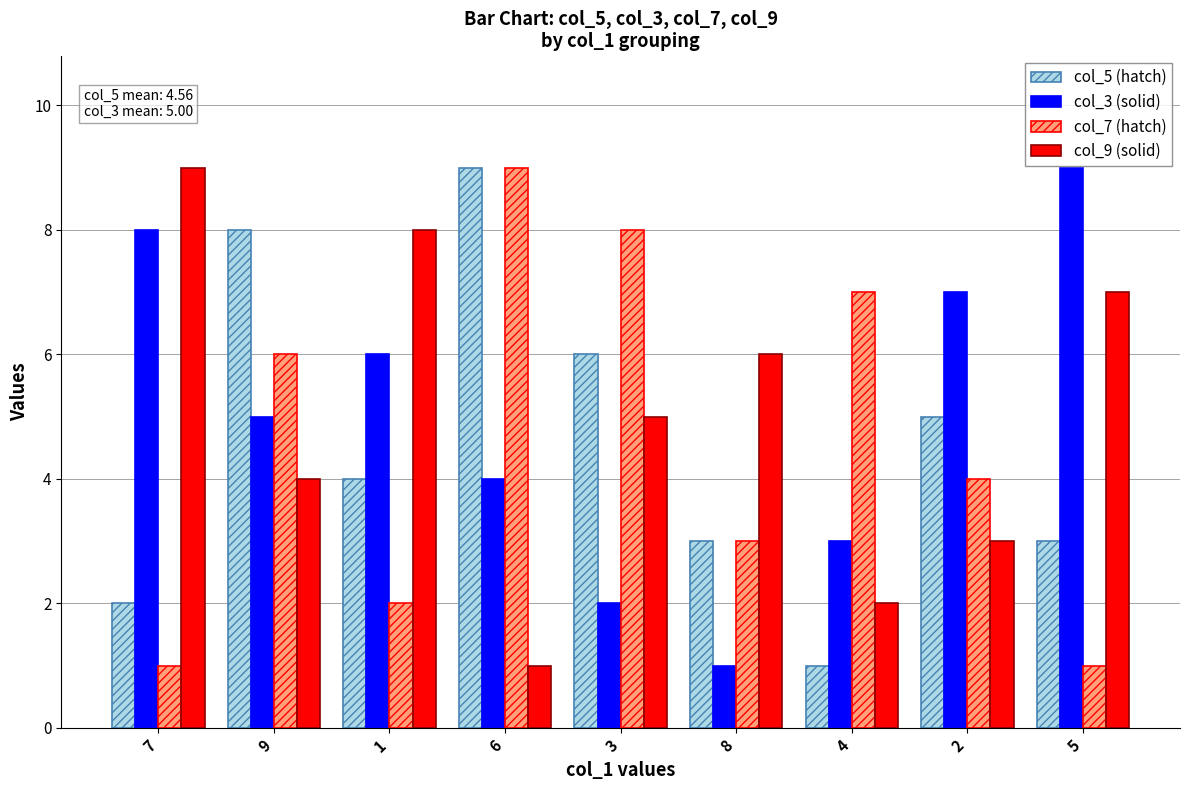

The col_5 (hatch) series shows 2 at 7. True or false?

True